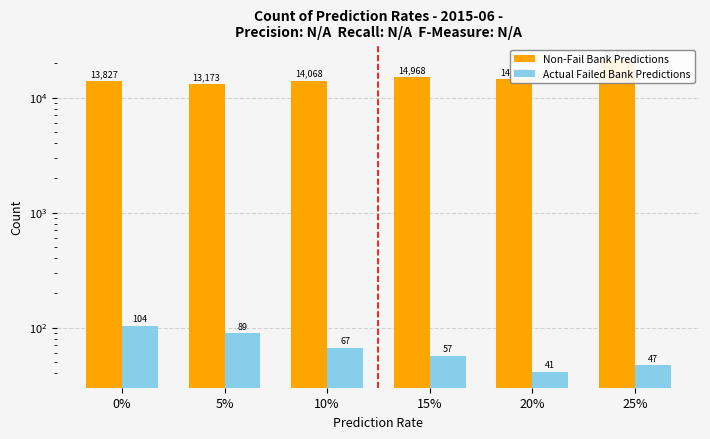

Which series has the largest range (max minus min)?

Non-Fail Bank Predictions